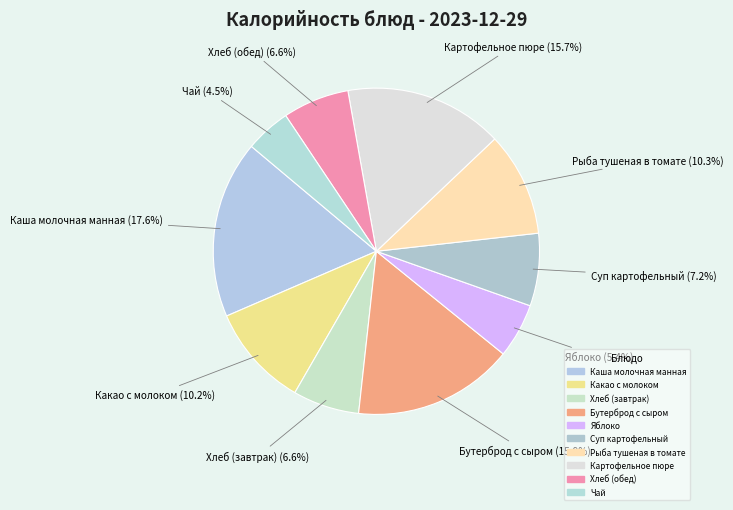

Is the sum of Каша молочная манная and Картофельное пюре greater than half?

No